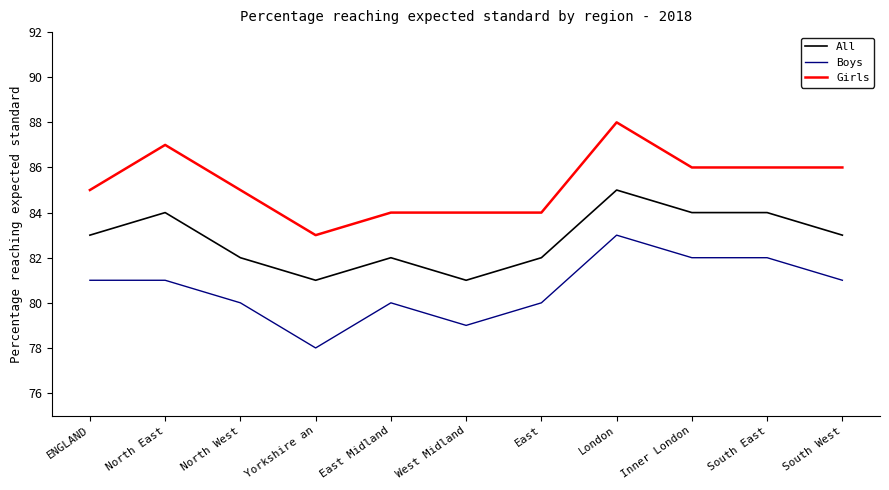

How many Girls values are between 84 and 86?

8